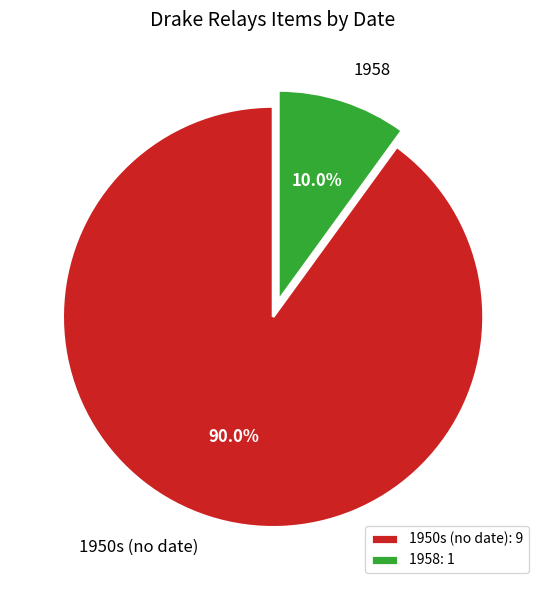

Is it true that 1958 is 1% of the pie?

False